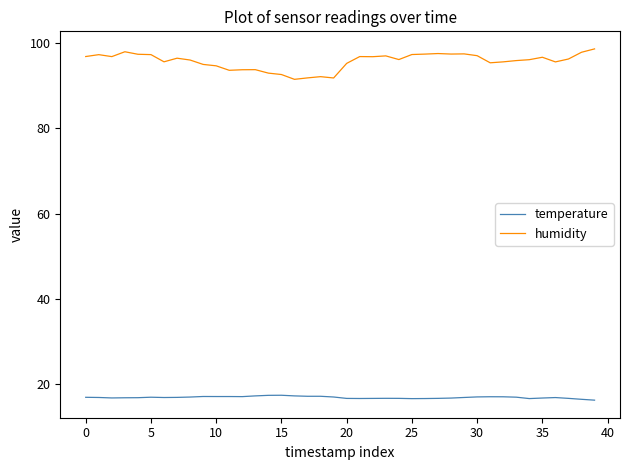

True or false: temperature and humidity cross at least once.

False